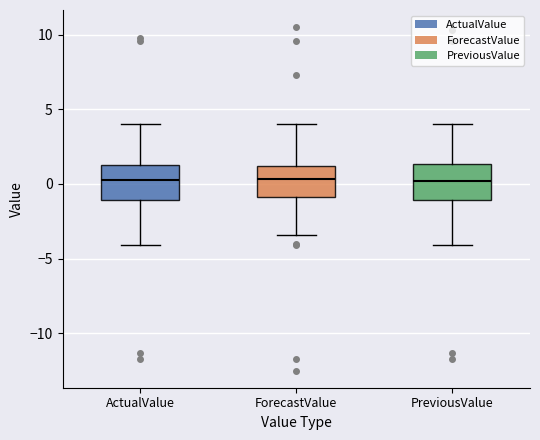

Reading left to right, read every box against the y-axis: the position of its median line, the range the box covers, and the ends of its whiskers. The values are not printed on the chart, so give them approximately, as read against the axis.

ActualValue: median 0.5, box -1.0 to 1.5, whiskers -4.0 to 4.0
ForecastValue: median 0.5, box -1.0 to 1.0, whiskers -3.5 to 4.0
PreviousValue: median 0.0, box -1.0 to 1.5, whiskers -4.0 to 4.0